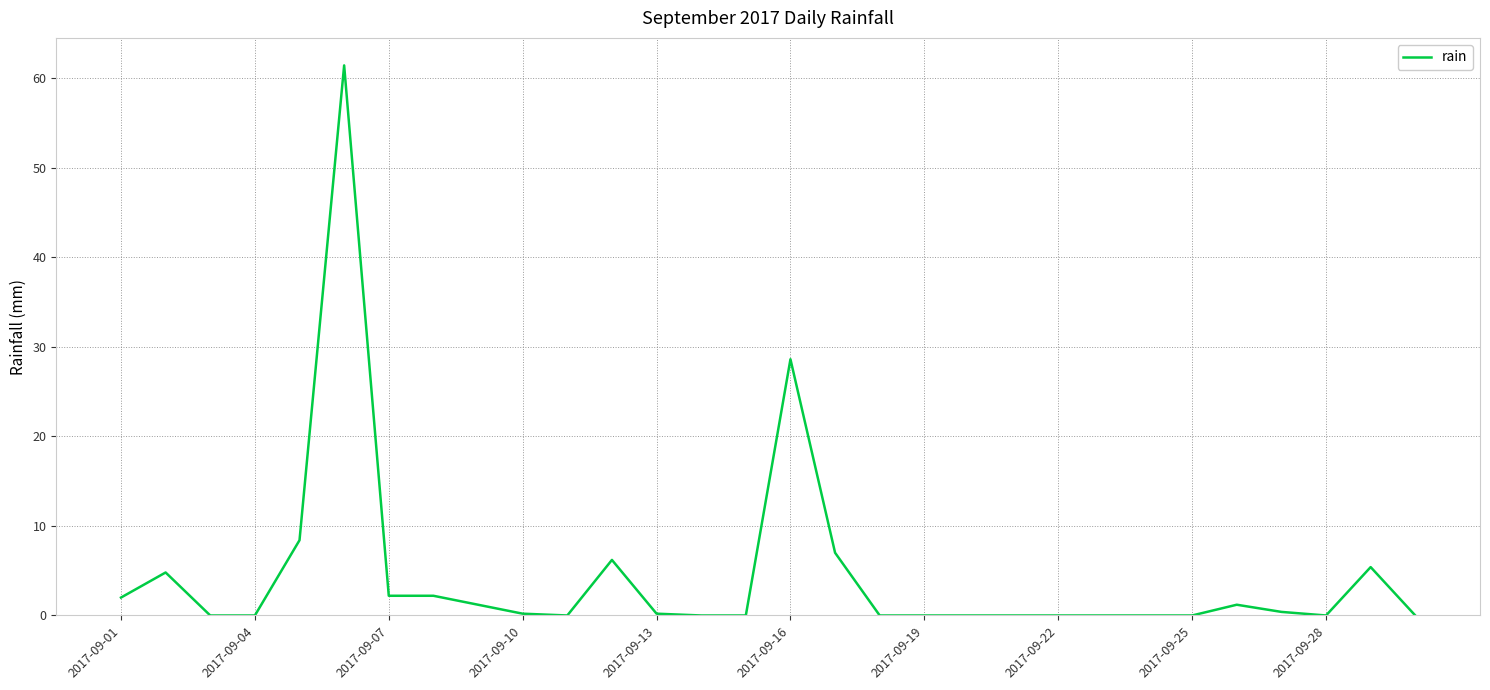

What is the difference between the maximum and minimum values?

61.4